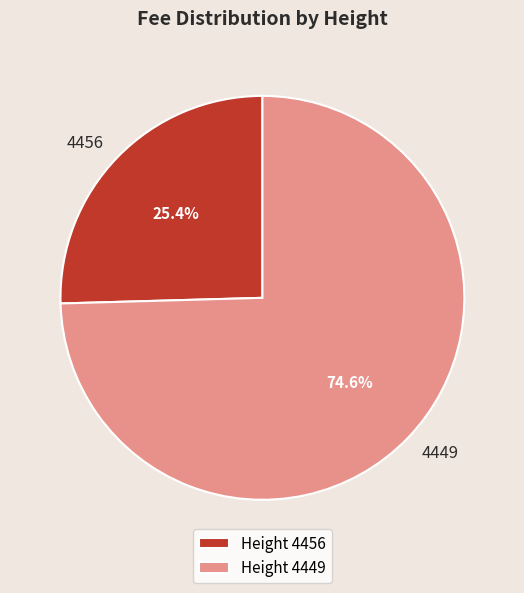

Is the sum of 4456 and 4449 greater than half?

Yes